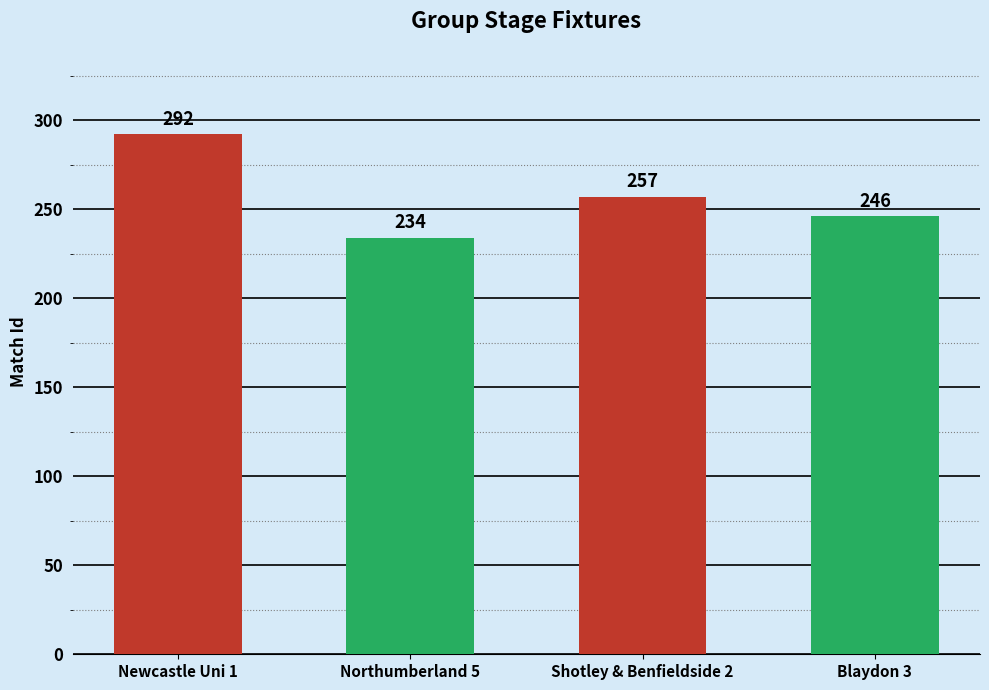

Approximately how many times larger is the value at Northumberland 5 compared to Blaydon 3?

1.0